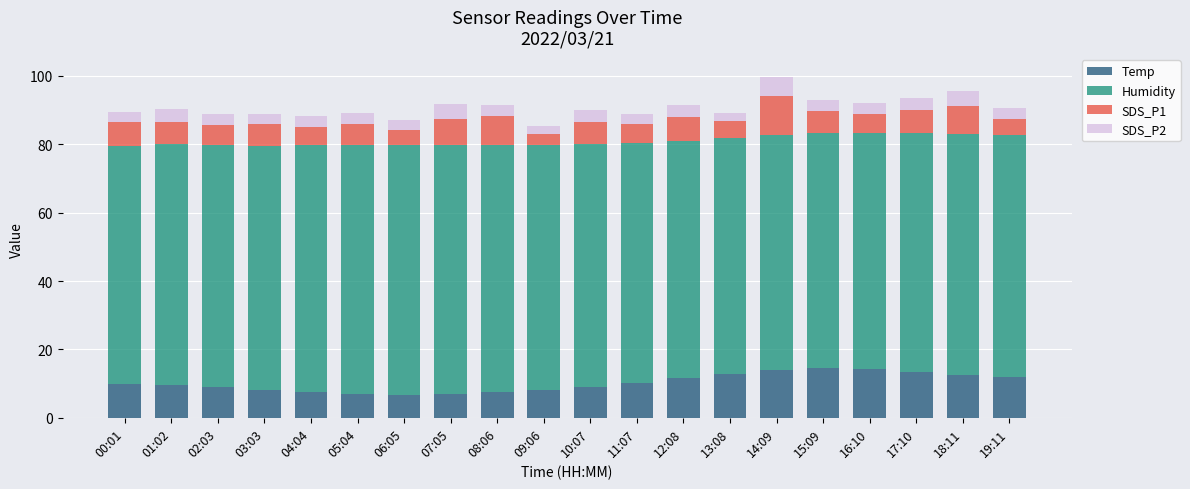

What is the difference between the maximum and minimum values in the Temp series?

7.7